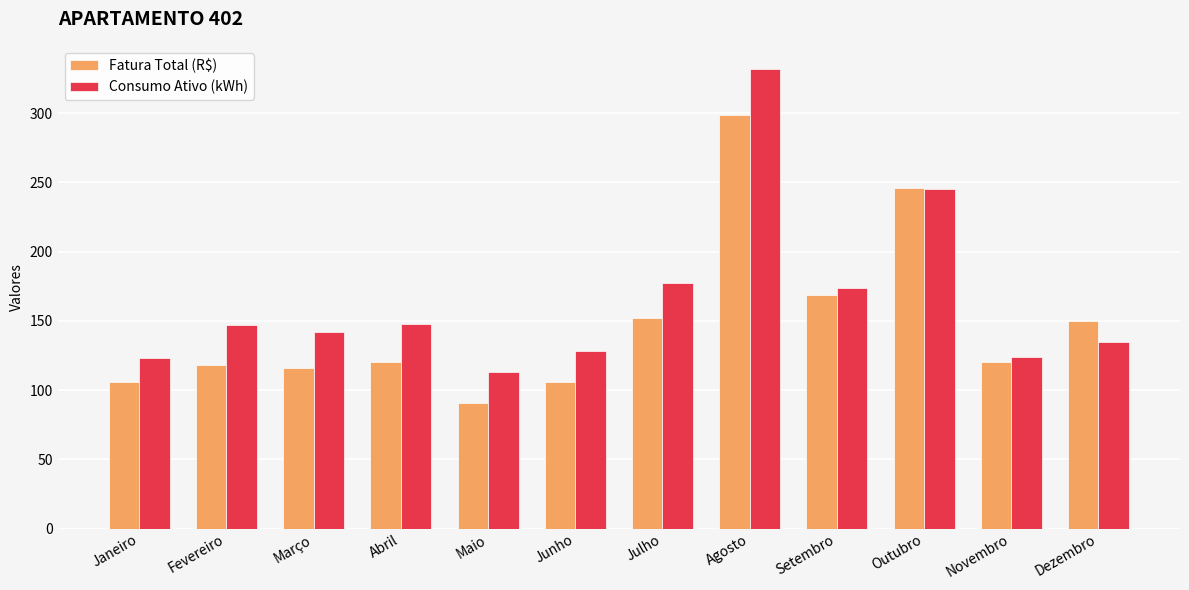

What value does the Fatura Total (R$) series have at Setembro?

168.7